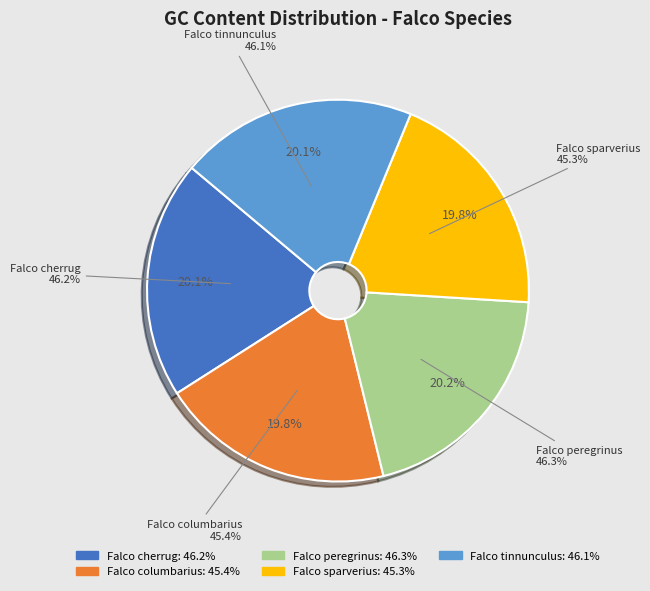

Is it true that Falco tinnunculus is 9% of the pie?

False